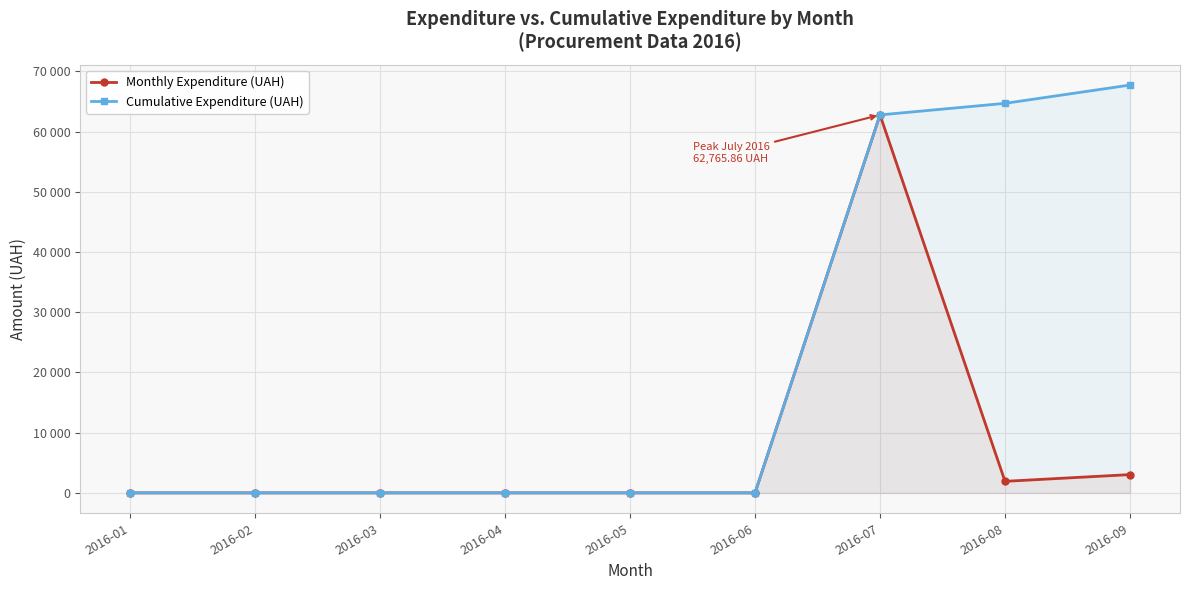

Reading left to right, transcribe all the data shown in this chart.

Monthly Expenditure (UAH): 2016-01=0.0	2016-02=0.0	2016-03=0.0	2016-04=0.0	2016-05=0.0	2016-06=0.0	2016-07=62765.9	2016-08=1919.3	2016-09=3037.4
Cumulative Expenditure (UAH): 2016-01=0.0	2016-02=0.0	2016-03=0.0	2016-04=0.0	2016-05=0.0	2016-06=0.0	2016-07=62765.9	2016-08=64685.1	2016-09=67722.5